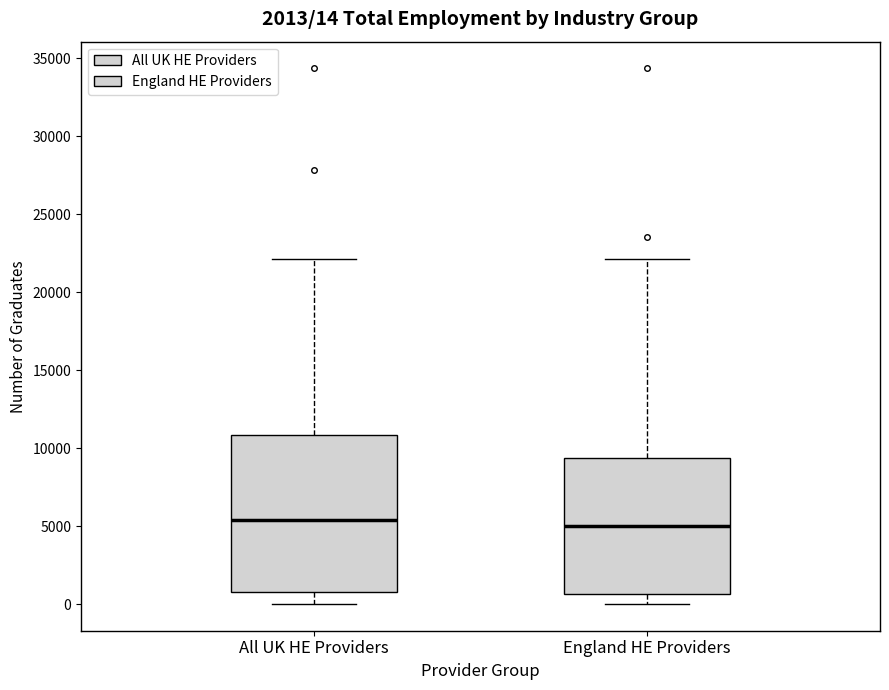

Comparing the boxes themselves (not the whiskers), which one is the tallest?

All UK HE Providers